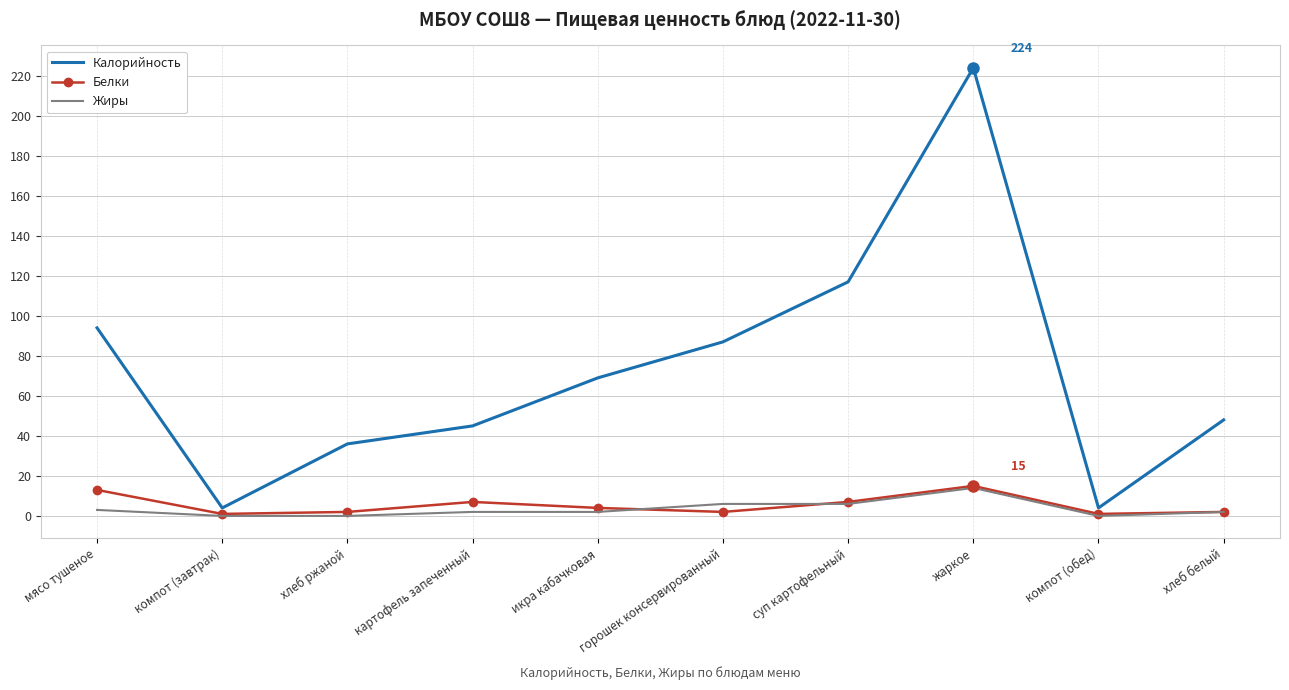

At which label does Белки first exceed 4?

мясо тушеное